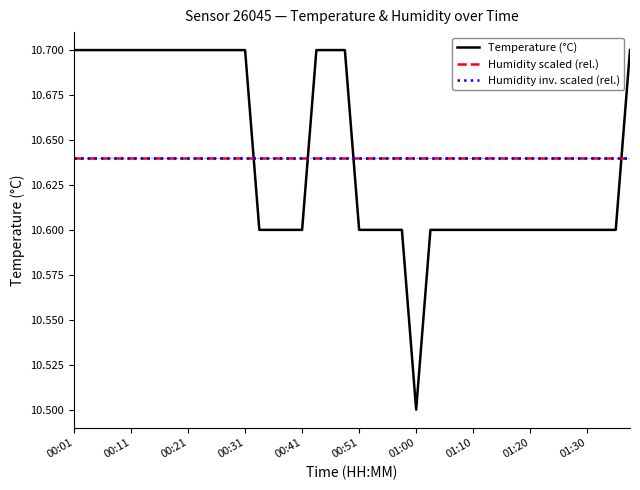

True or false: Humidity scaled (rel.) and Humidity inv. scaled (rel.) intersect in this chart.

False